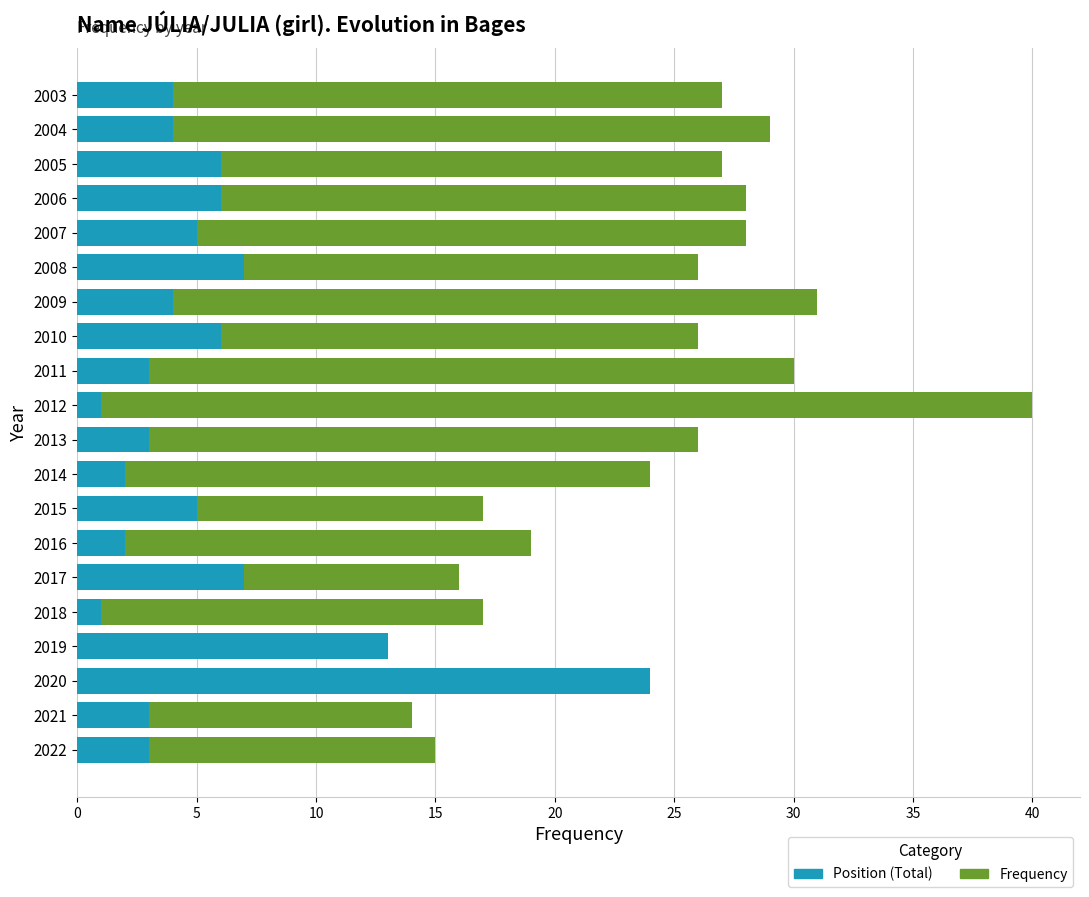

At which category is the sum across all series the highest?

2012